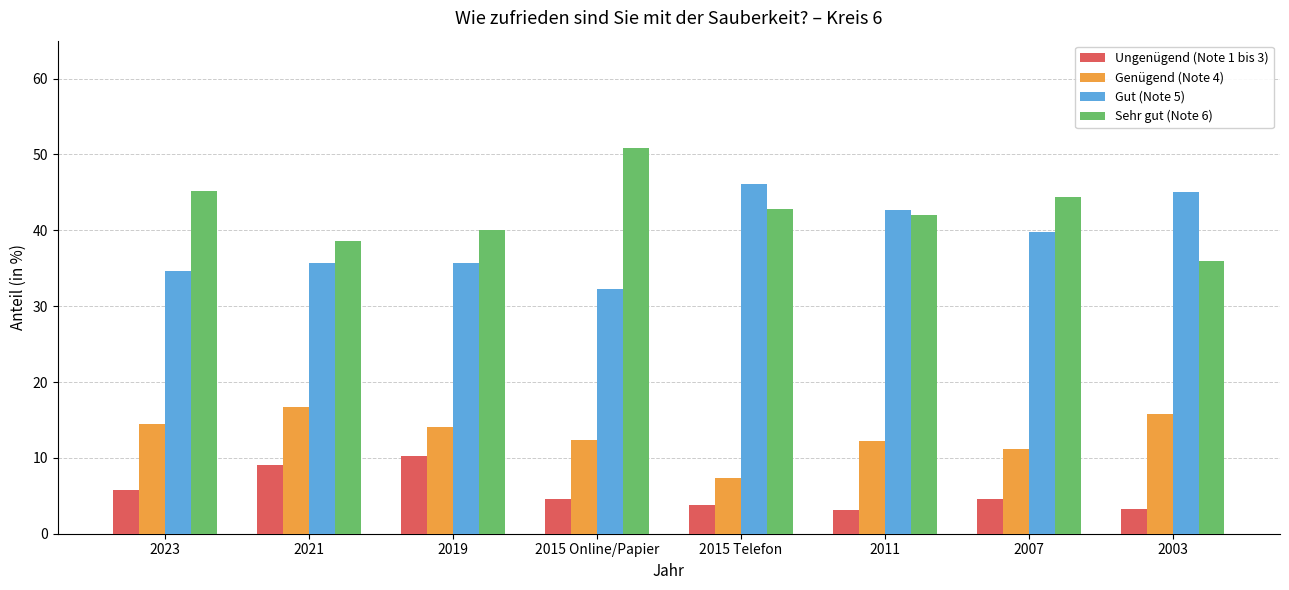

What is the lowest value of the Genügend (Note 4) series?

7.3